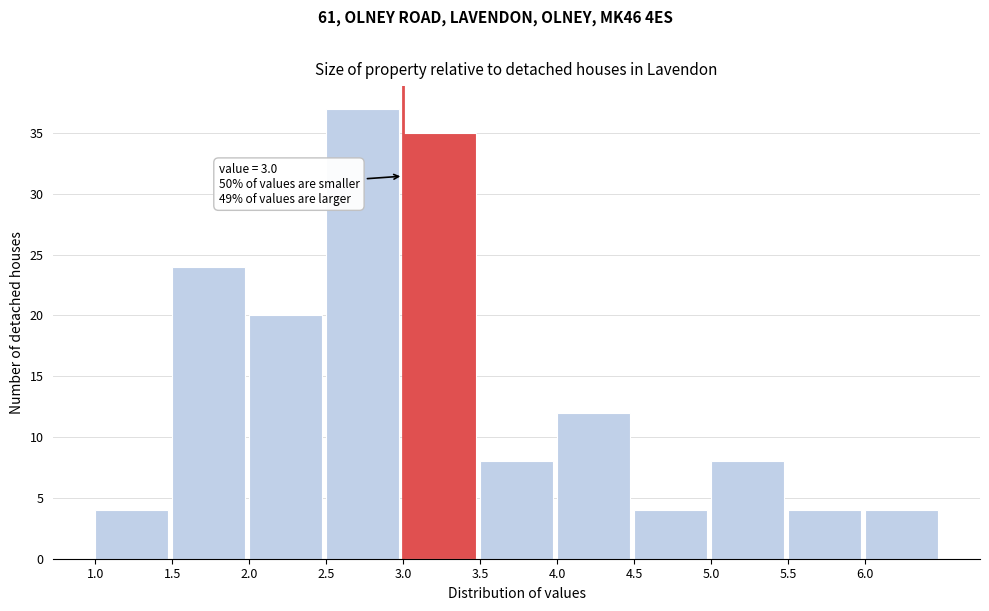

Which range on the x-axis has the tallest bar?

2.5 to 3.0